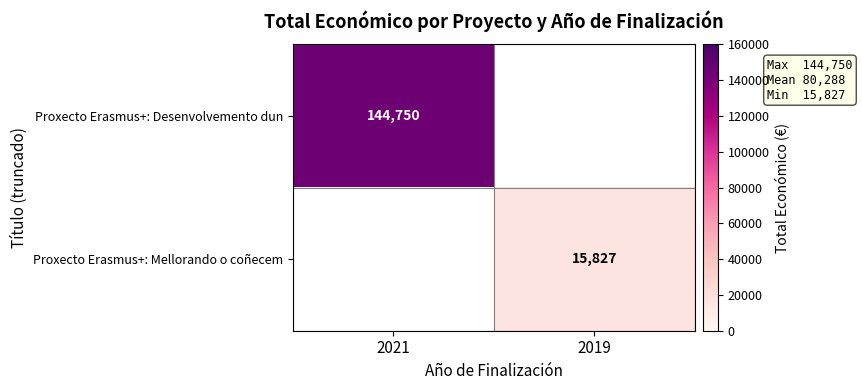

The Proxecto Erasmus+: Mellorando o coñecem series shows 9880 at 2019. True or false?

False